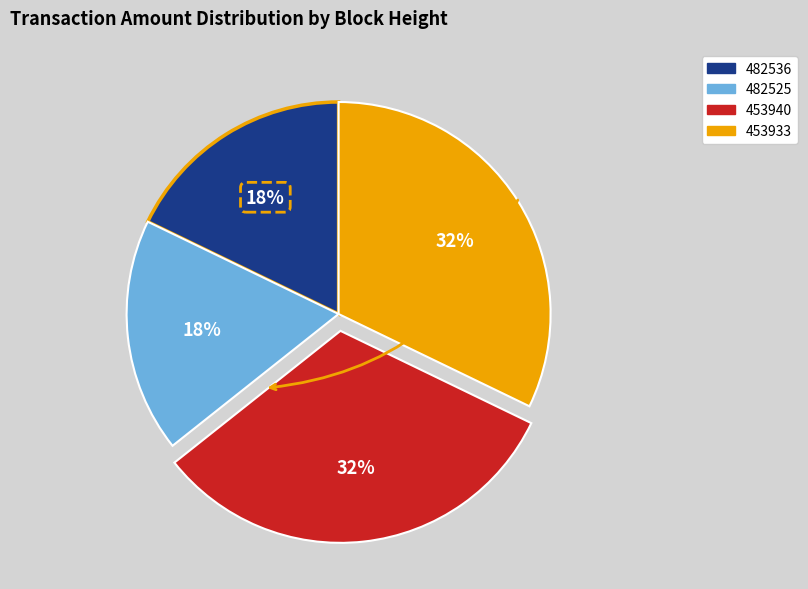

Approximately how many times larger is the value at 453940 compared to 482525?

1.8